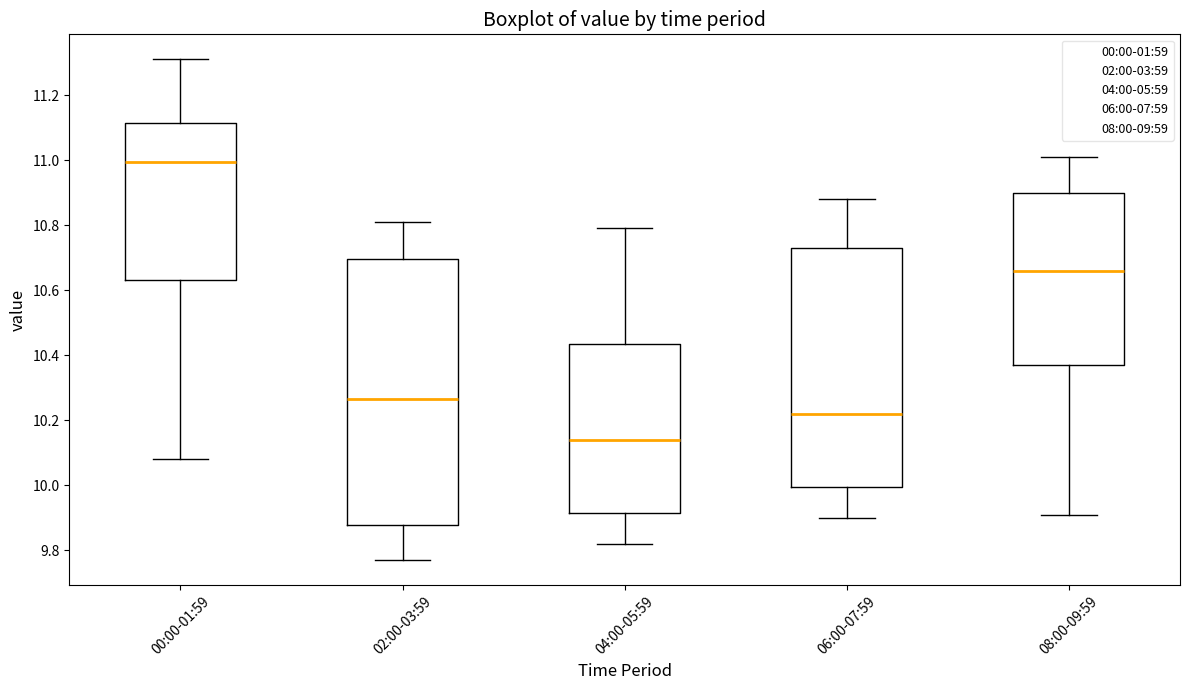

Comparing the boxes themselves (not the whiskers), which one is the tallest?

02:00-03:59